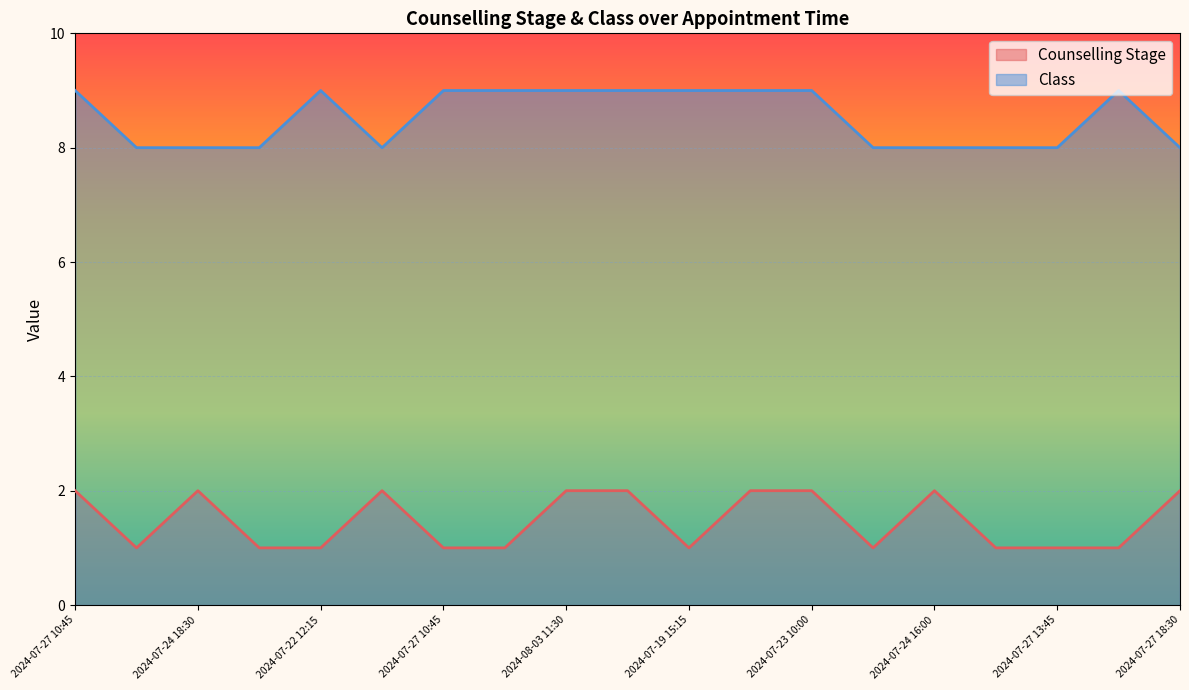

True or false: Counselling Stage has more than 1 interior local peaks.

True